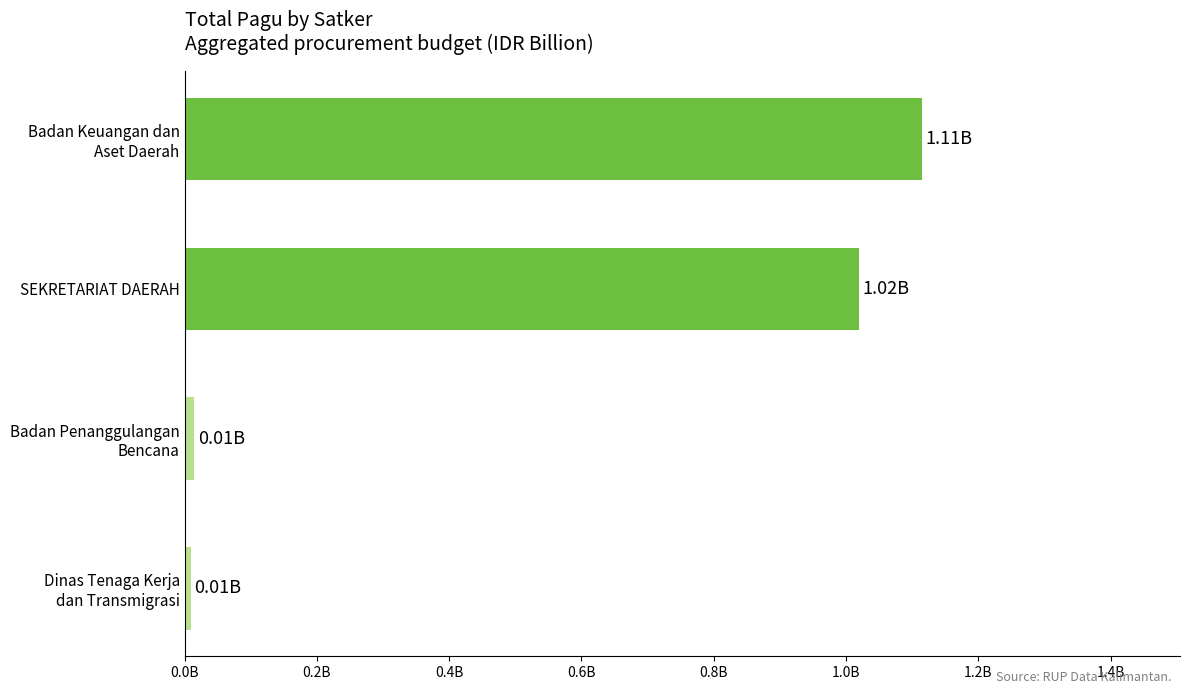

Are the bars horizontal?

Yes